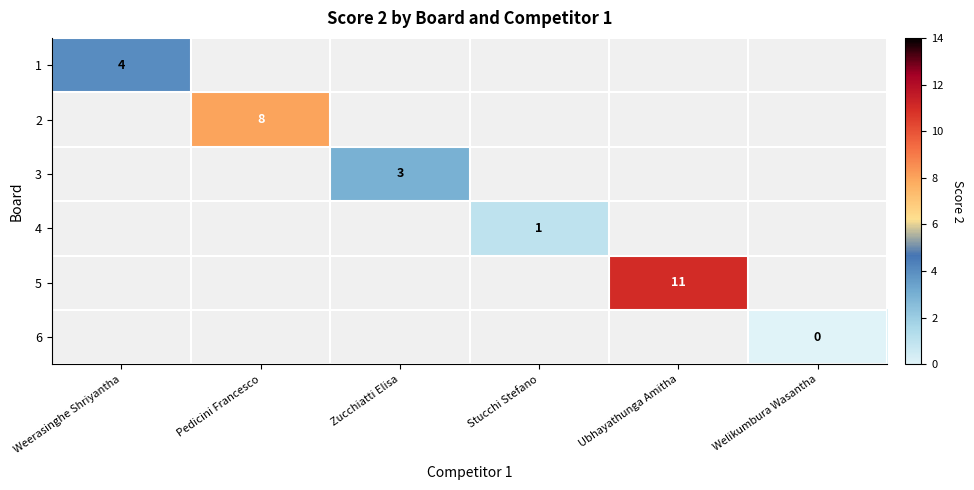

The 1 series shows 4 at Weerasinghe Shriyantha. True or false?

True